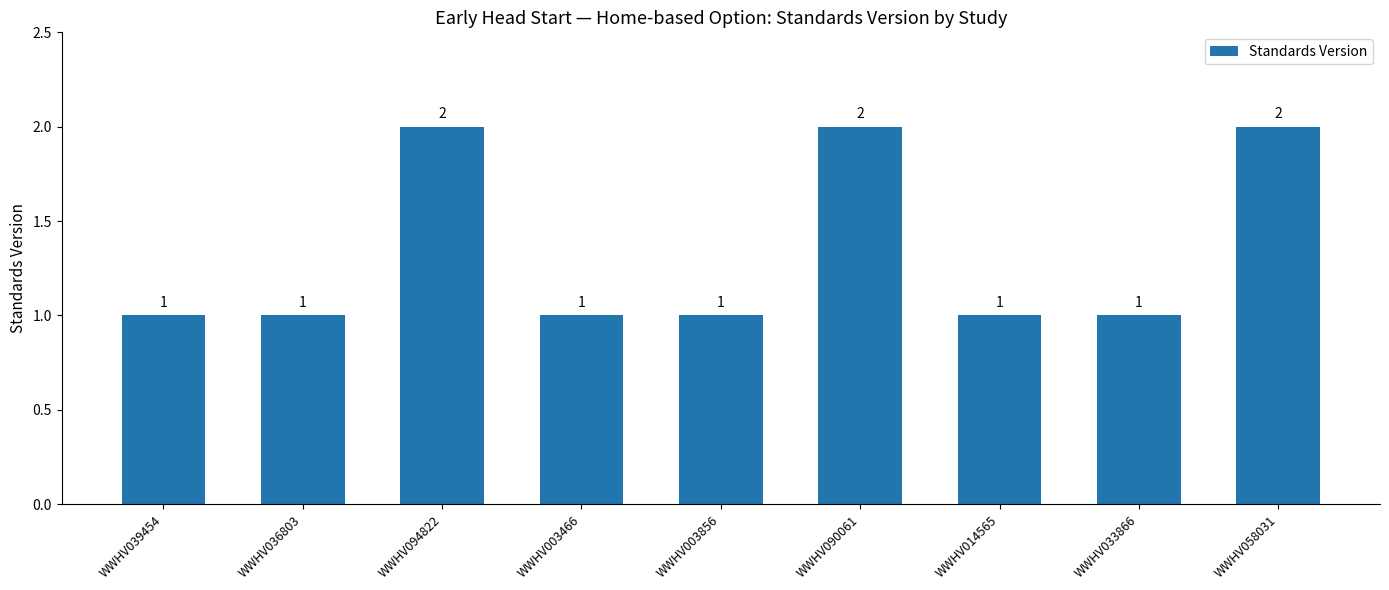

What position from the left is WWHV094822?

3